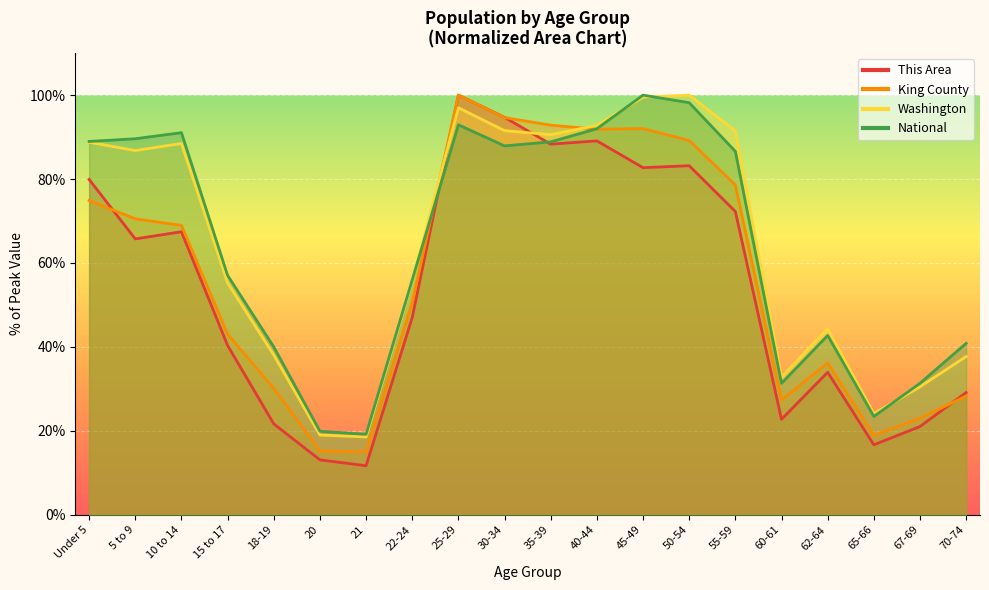

Reading right to left, what are all the values shown in this chart?

This Area: 70-74=29.1	67-69=21.0	65-66=16.7	62-64=34.0	60-61=22.7	55-59=72.3	50-54=83.2	45-49=82.7	40-44=89.1	35-39=88.3	30-34=94.7	25-29=100.0	22-24=47.0	21=11.7	20=13.1	18-19=21.7	15 to 17=40.3	10 to 14=67.4	5 to 9=65.7	Under 5=79.9
King County: 70-74=28.3	67-69=23.0	65-66=18.9	62-64=36.2	60-61=27.3	55-59=78.6	50-54=89.2	45-49=92.0	40-44=91.9	35-39=92.8	30-34=94.7	25-29=100.0	22-24=50.6	21=15.0	20=15.2	18-19=30.1	15 to 17=43.0	10 to 14=69.0	5 to 9=70.5	Under 5=74.9
Washington: 70-74=37.7	67-69=30.5	65-66=24.1	62-64=44.3	60-61=32.8	55-59=91.5	50-54=100.0	45-49=99.5	40-44=92.8	35-39=90.6	30-34=91.5	25-29=97.0	22-24=55.6	21=18.6	20=19.0	18-19=38.1	15 to 17=55.2	10 to 14=88.5	5 to 9=86.8	Under 5=88.8
National: 70-74=40.9	67-69=31.3	65-66=23.4	62-64=42.7	60-61=31.3	55-59=86.6	50-54=98.2	45-49=100.0	40-44=92.0	35-39=88.9	30-34=87.9	25-29=92.9	22-24=56.0	21=19.2	20=19.9	18-19=40.0	15 to 17=57.0	10 to 14=91.1	5 to 9=89.6	Under 5=89.0